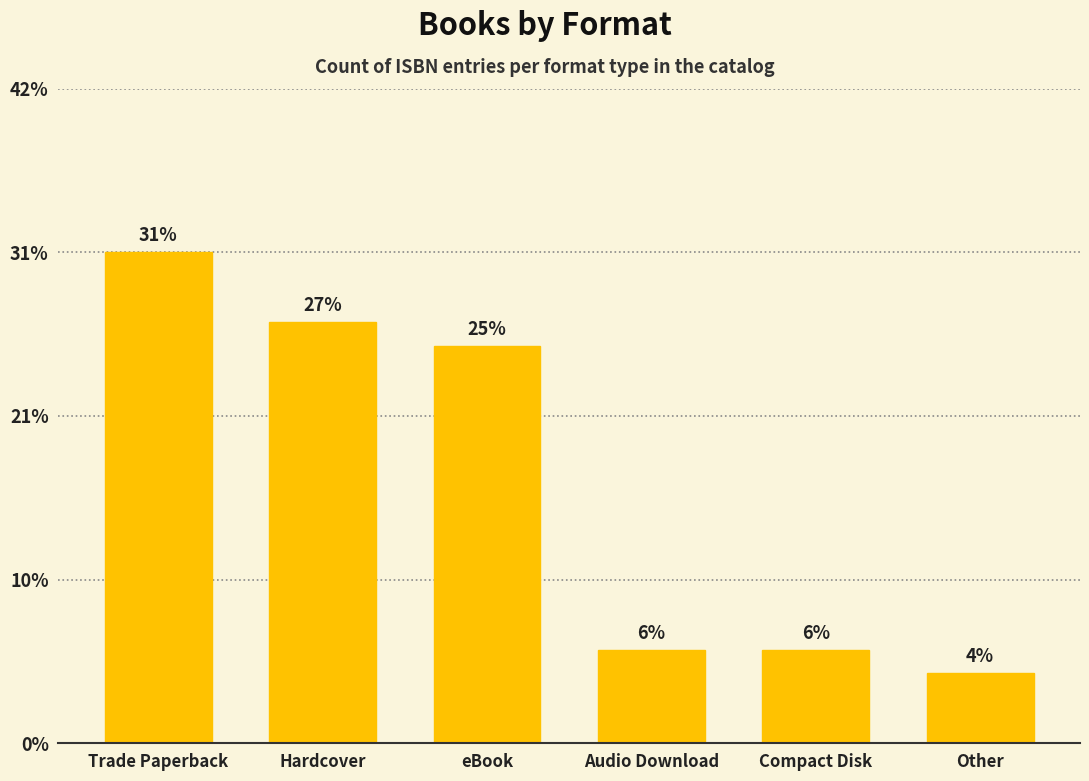

Are the bars horizontal?

No